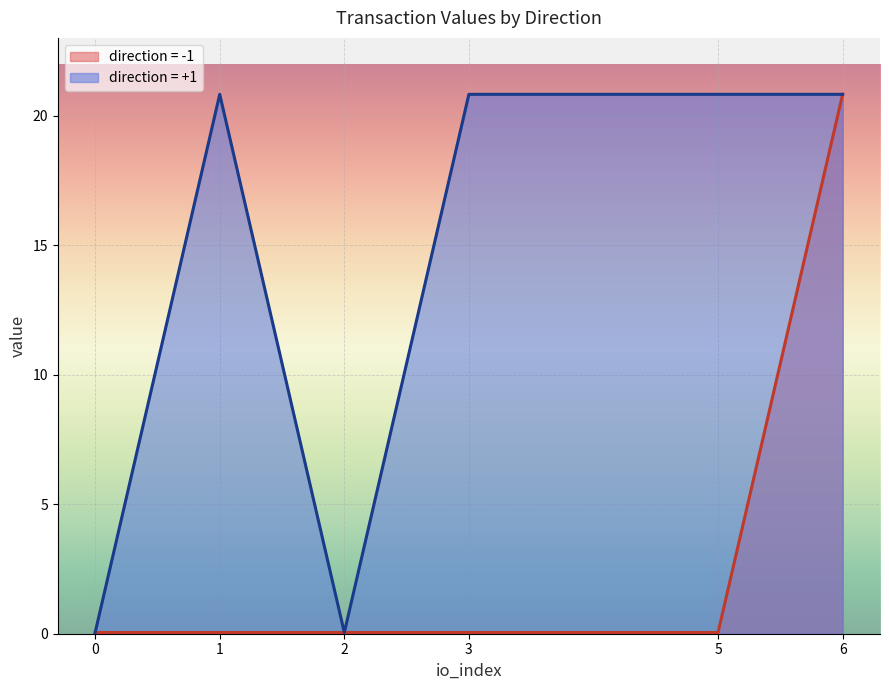

Which series has the largest total across all categories?

direction = +1